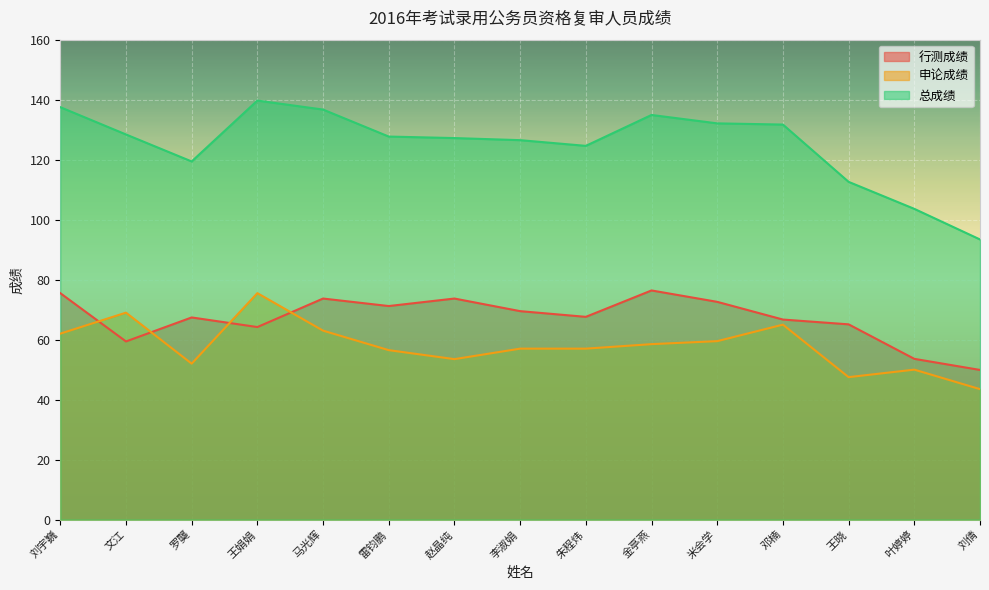

How many lines are shown in the chart?

3